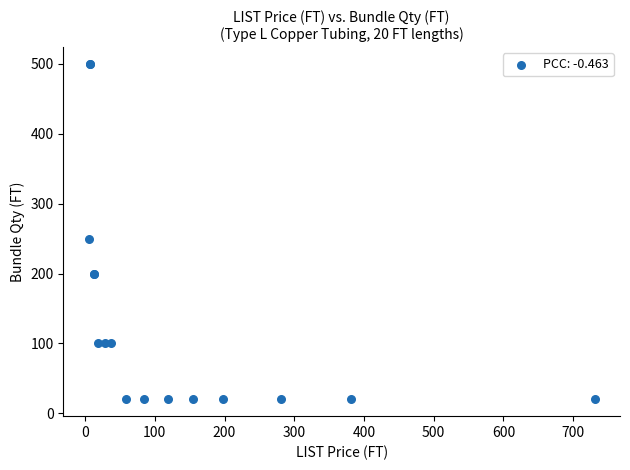

What Y value in the scatter plot is closest to 260?

250